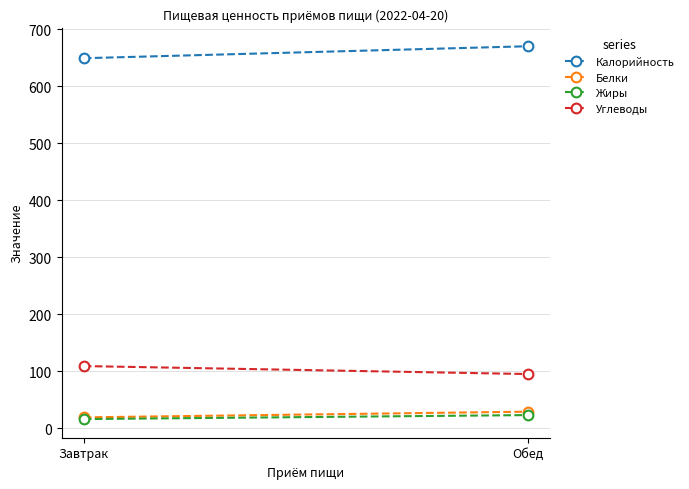

What position from the right is Обед?

1